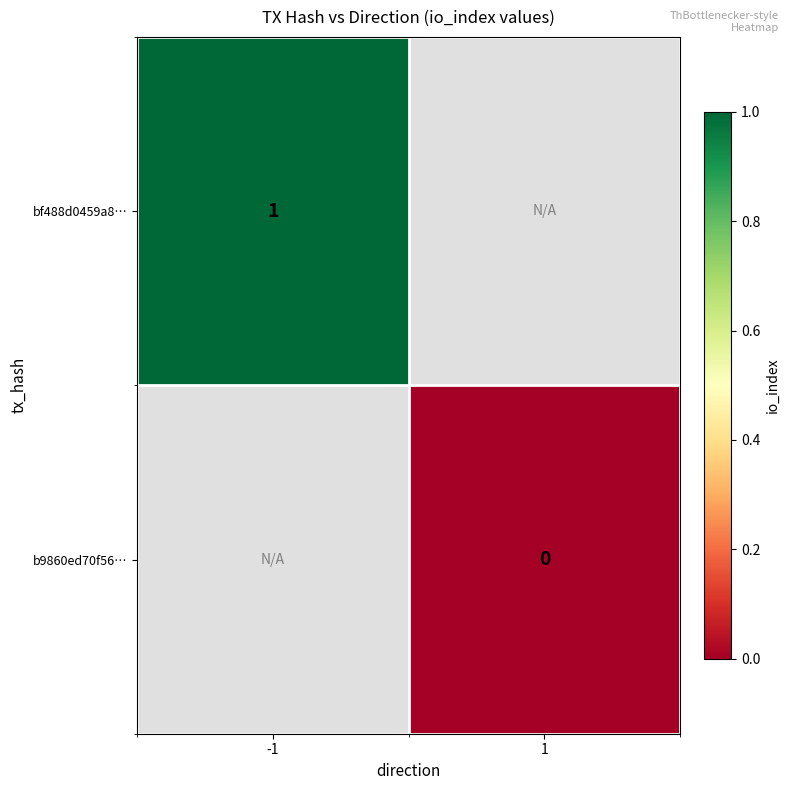

At how many categories does at least one series exceed 0?

1